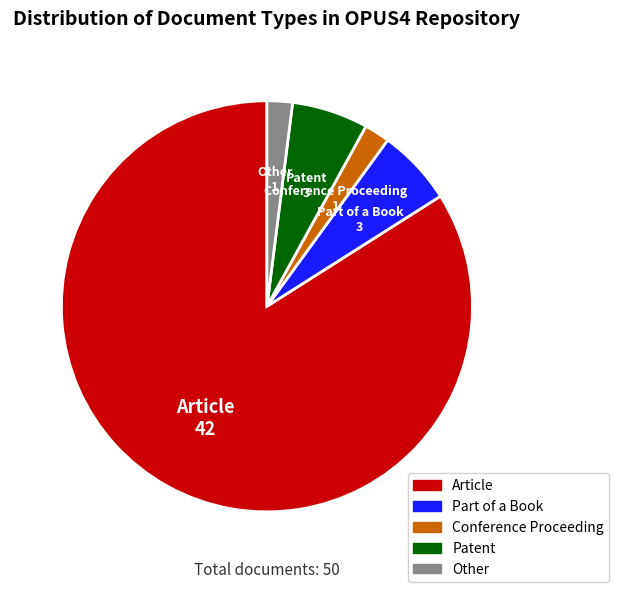

Does Conference Proceeding represent more than half of the total?

No